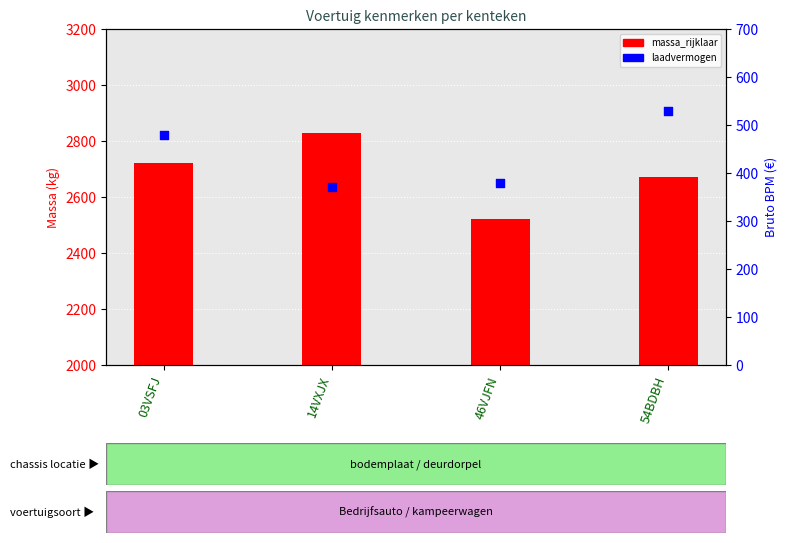

Which series reaches the minimum Y coordinate?

laadvermogen